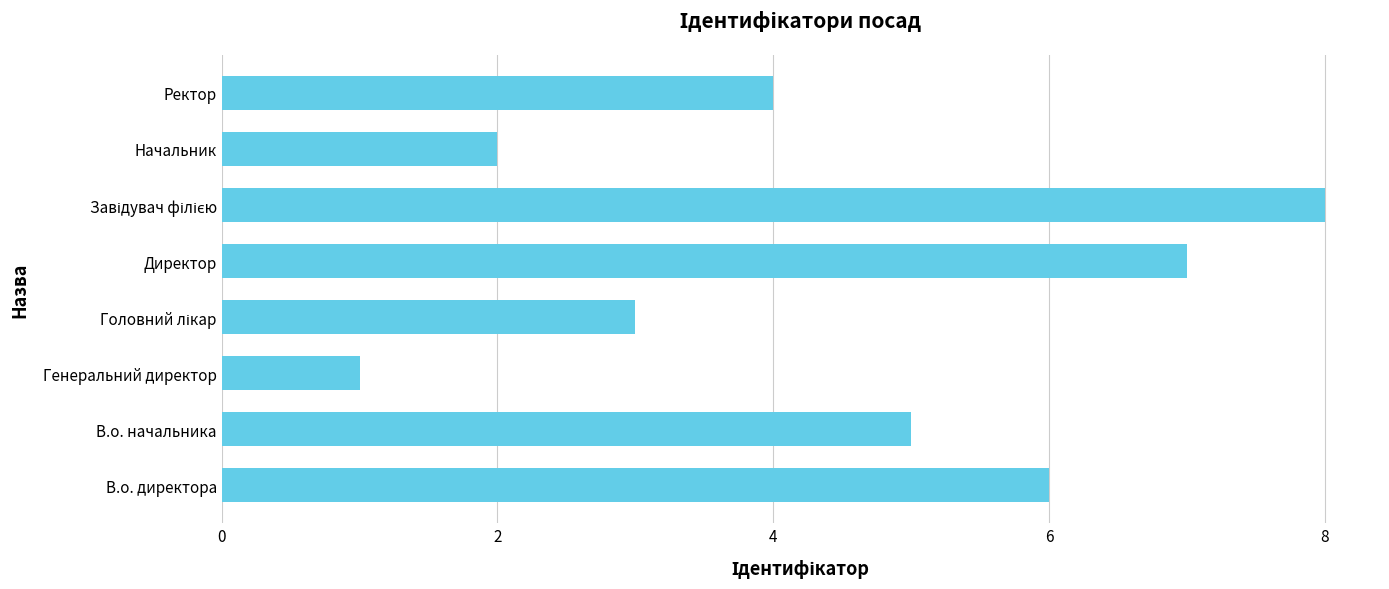

What is the sum of all values?

36